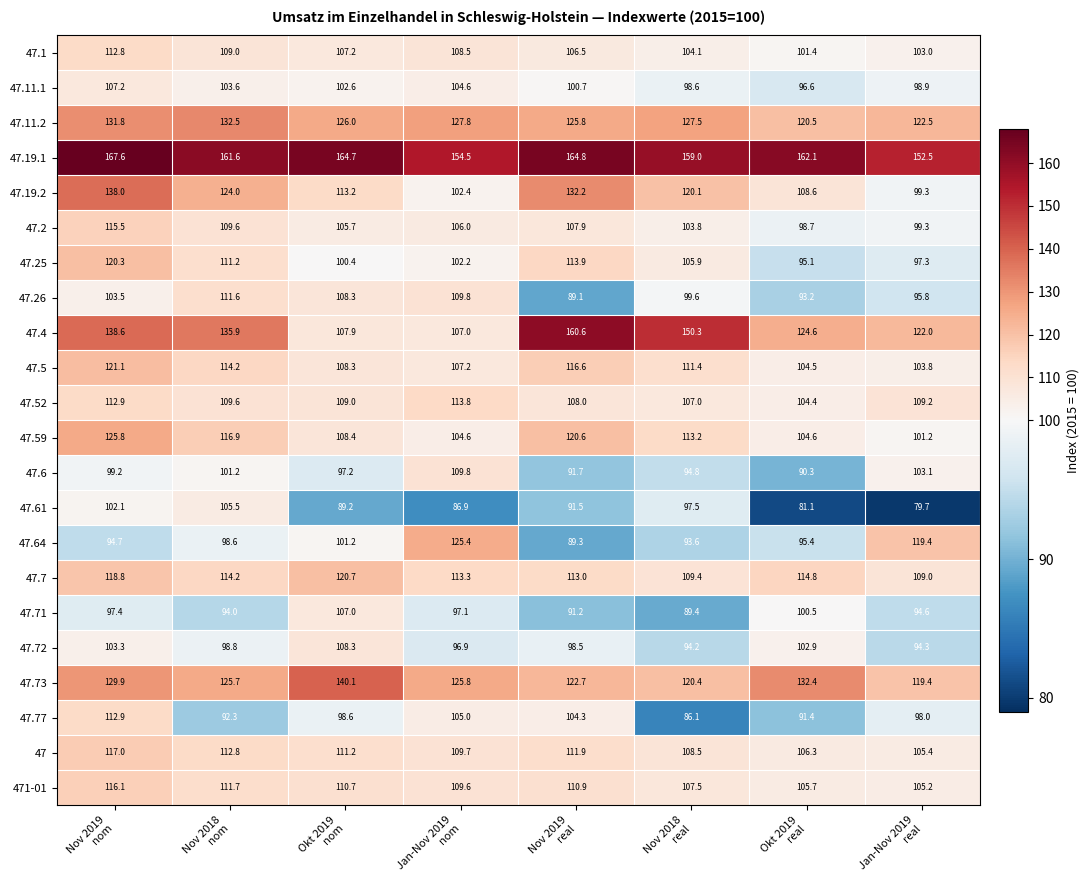

What is the sum of all 47.77 values?

788.6